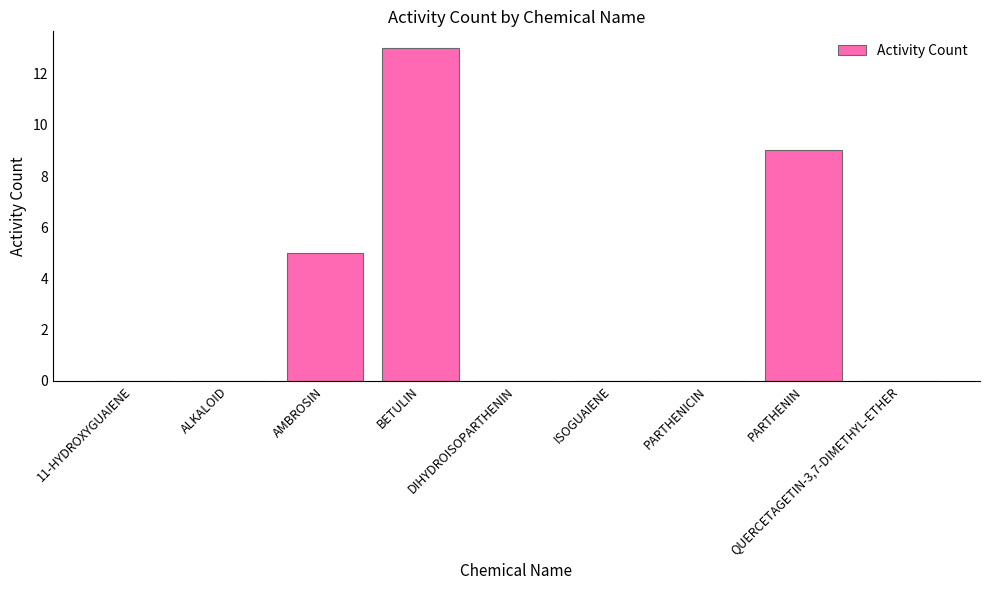

Which has a higher value, ISOGUAIENE or BETULIN?

BETULIN